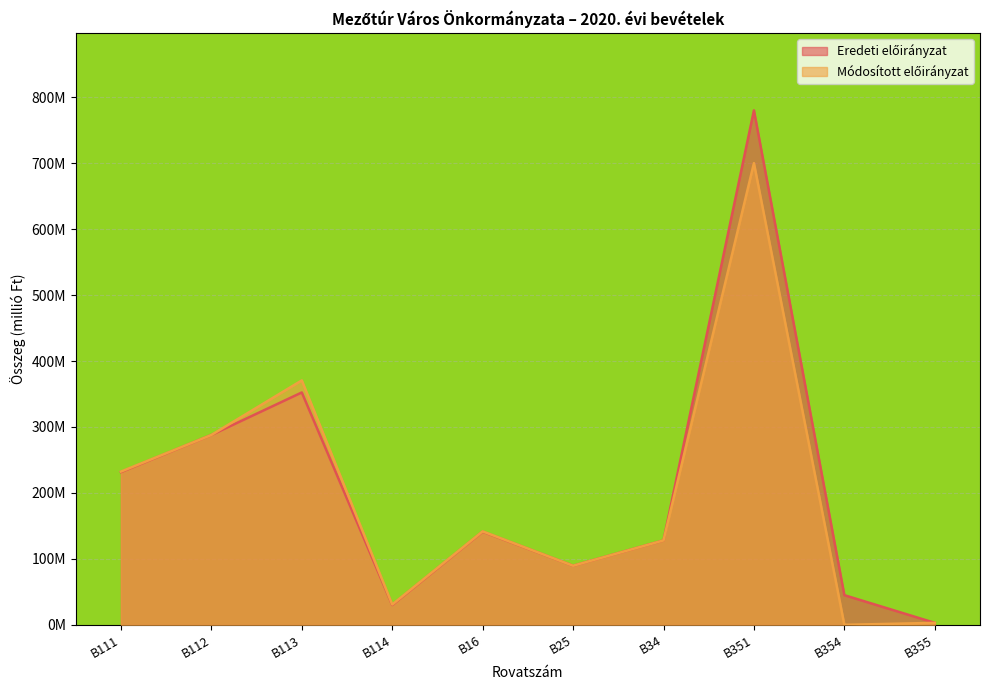

True or false: Módosított előirányzat and Eredeti előirányzat intersect in this chart.

False